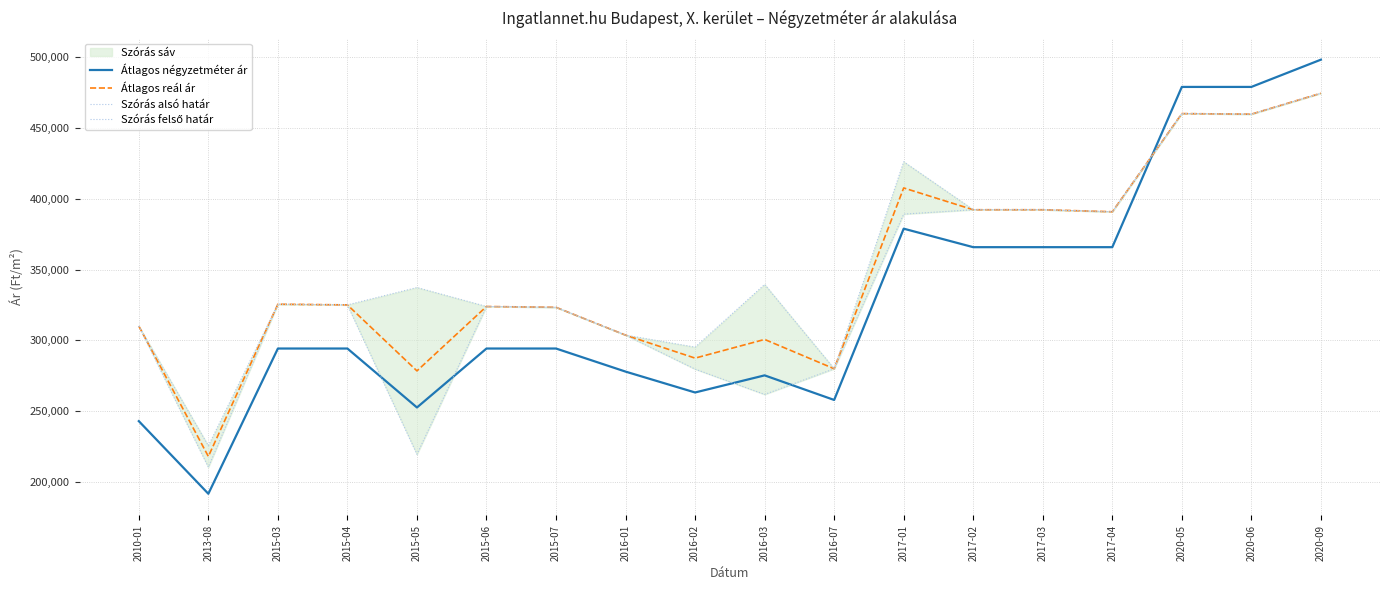

At how many categories does at least one series exceed 421304?

4